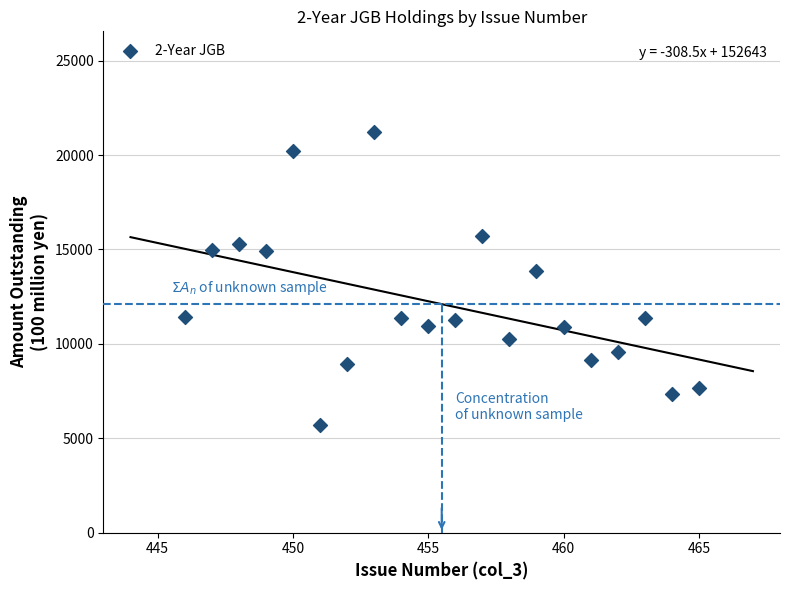

What is the range of X values (max minus min)?

19